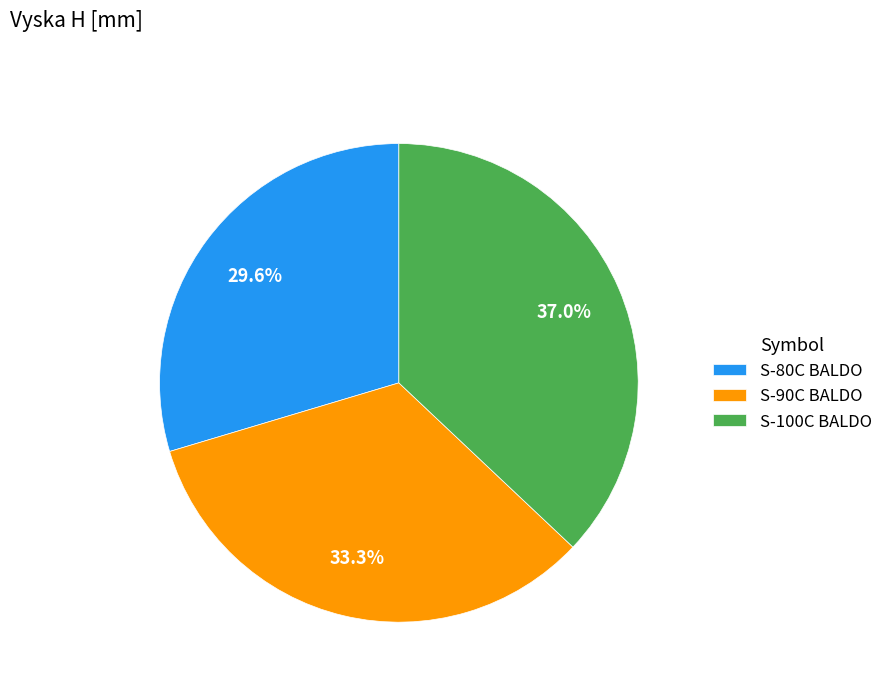

To the nearest percent, what is the difference between the largest and smallest slice percentages?

7%